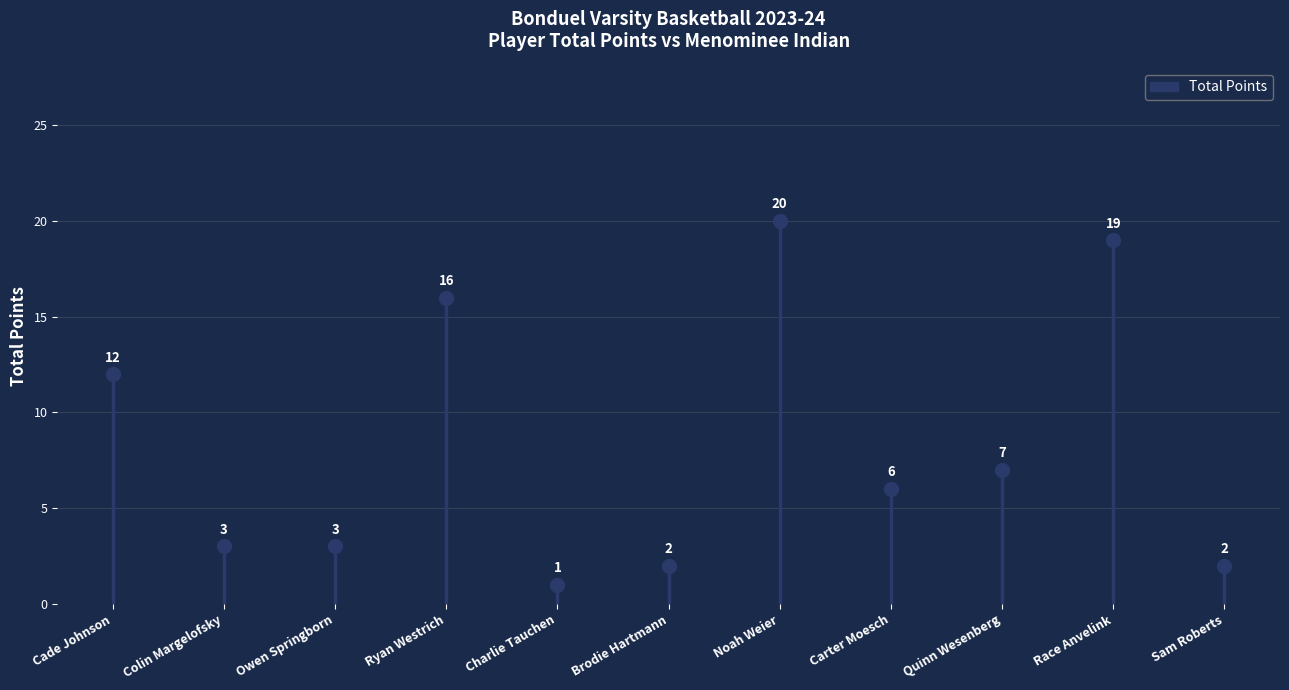

What is the change in value from Carter Moesch to Sam Roberts?

-4